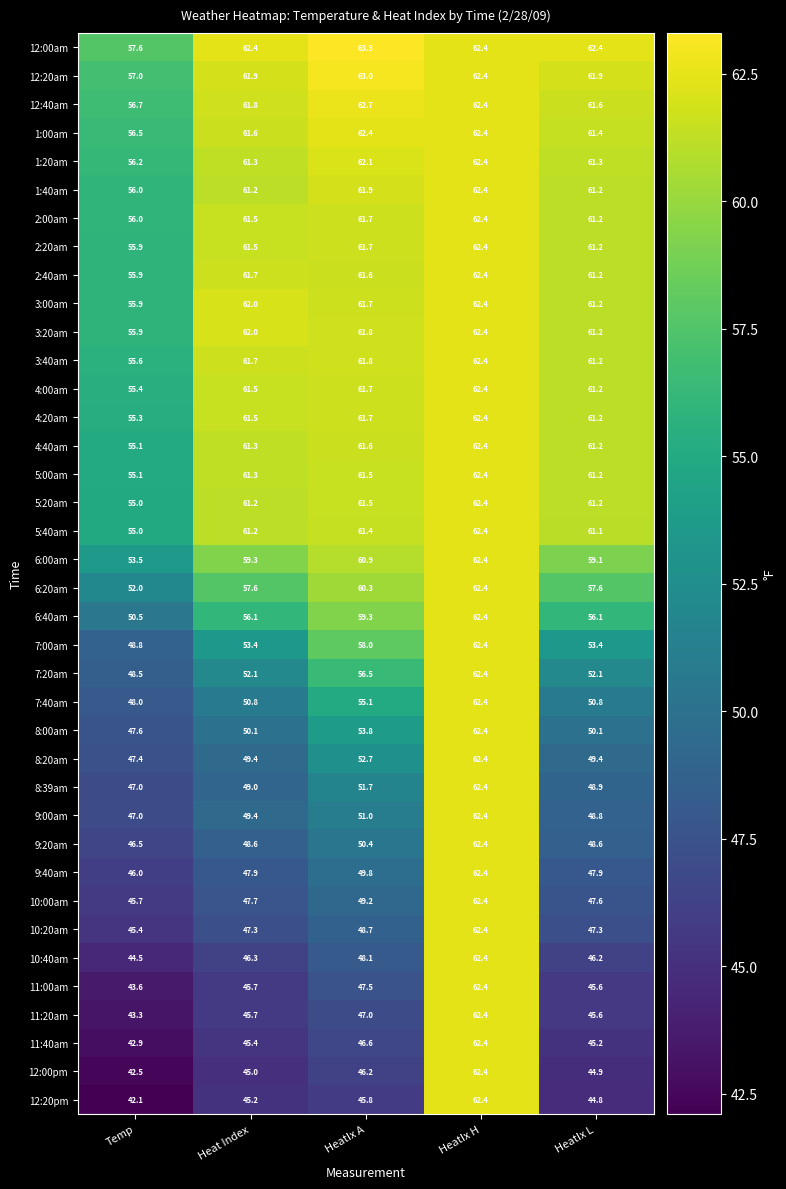

The 7:20am series shows 73.7 at Heat Index. True or false?

False